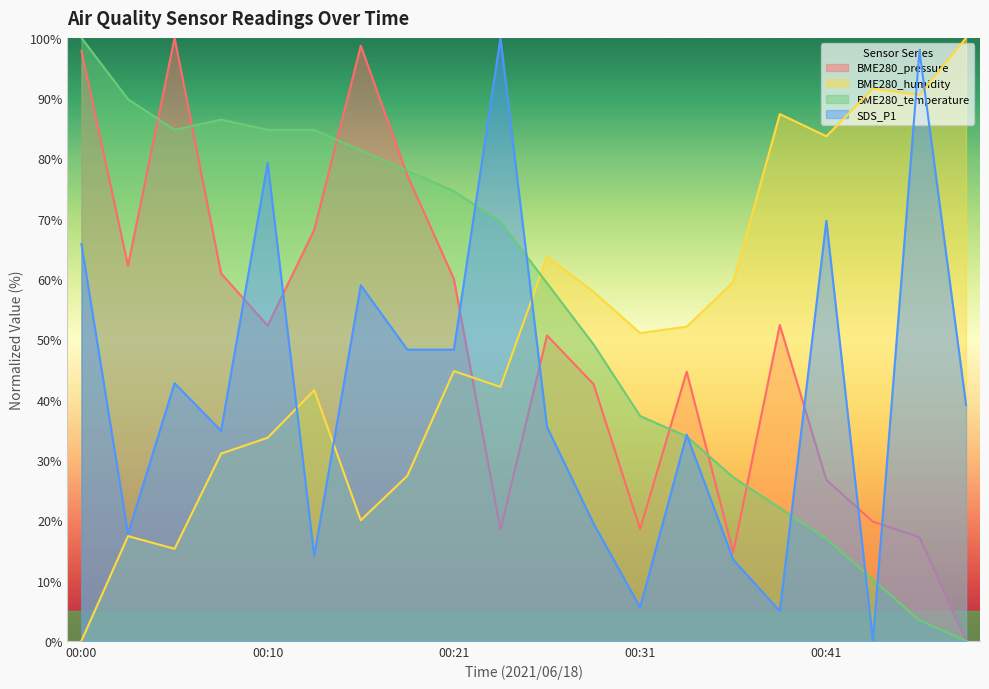

Which series has the largest total across all categories?

BME280_temperature